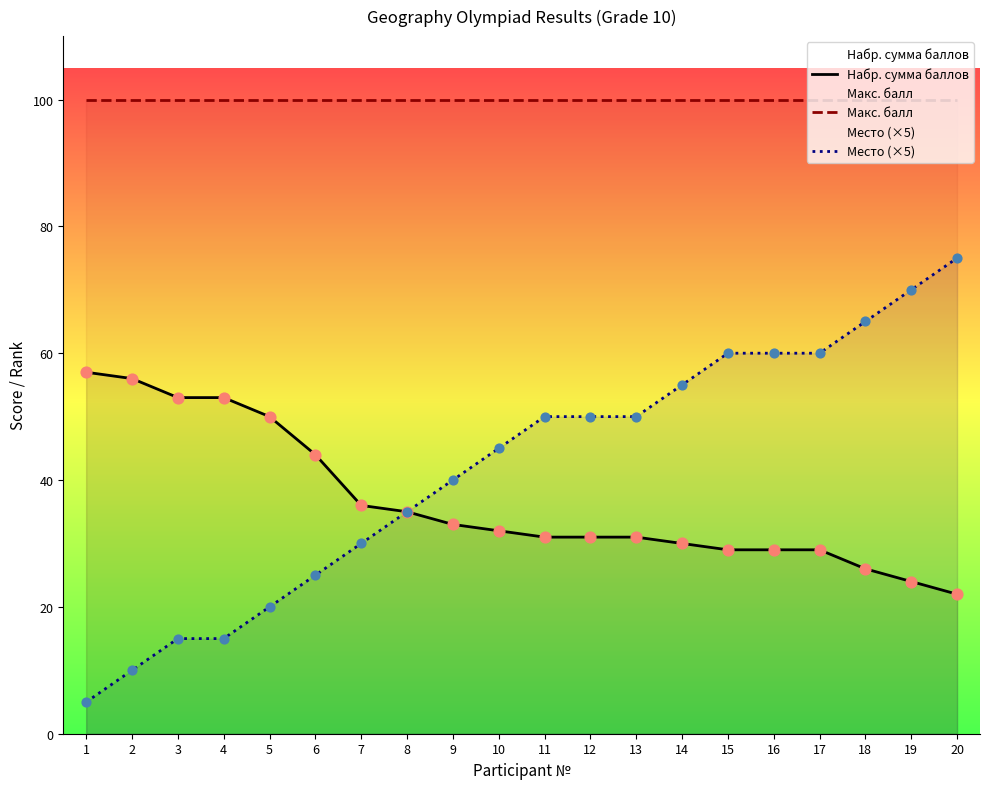

Which series contains the highest Y value?

Макс. балл